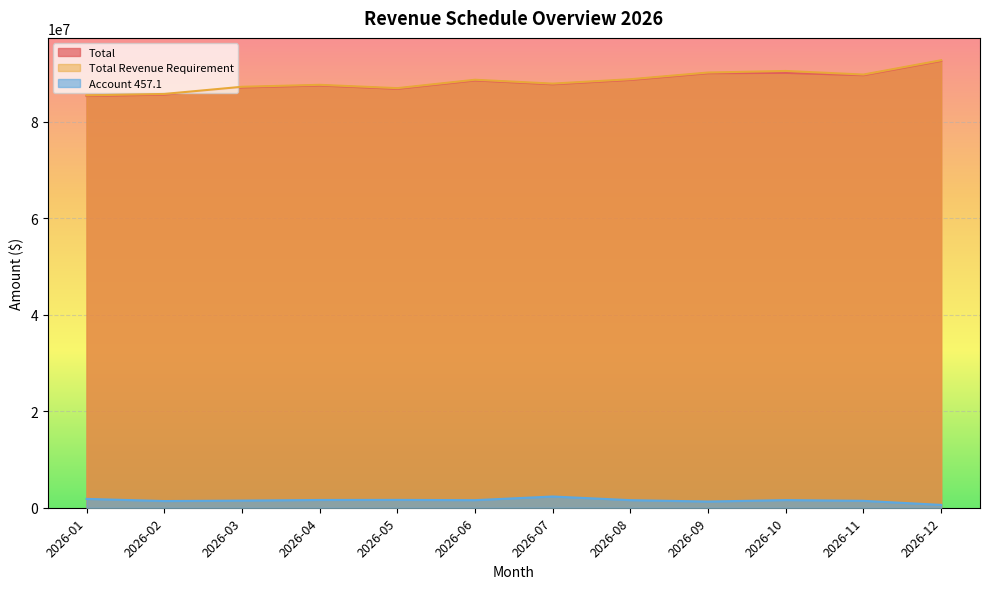

Which series changed the most between 2026-03 and 2026-06?

Total Revenue Requirement